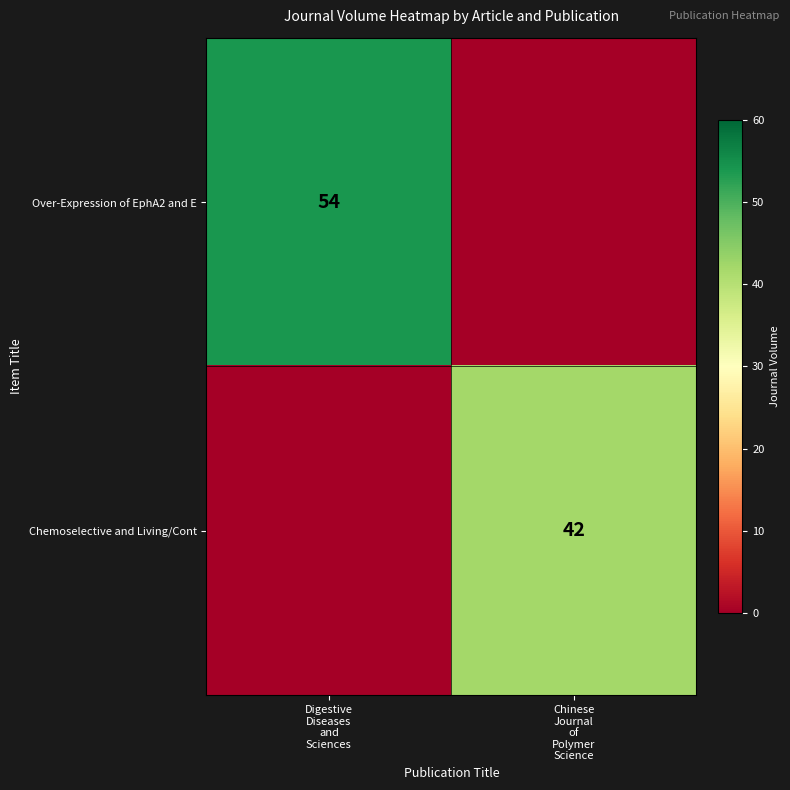

What is the sum of the Over-Expression of EphA2 and E values at Chinese Journal of Polymer Science and Digestive Diseases and Sciences?

54